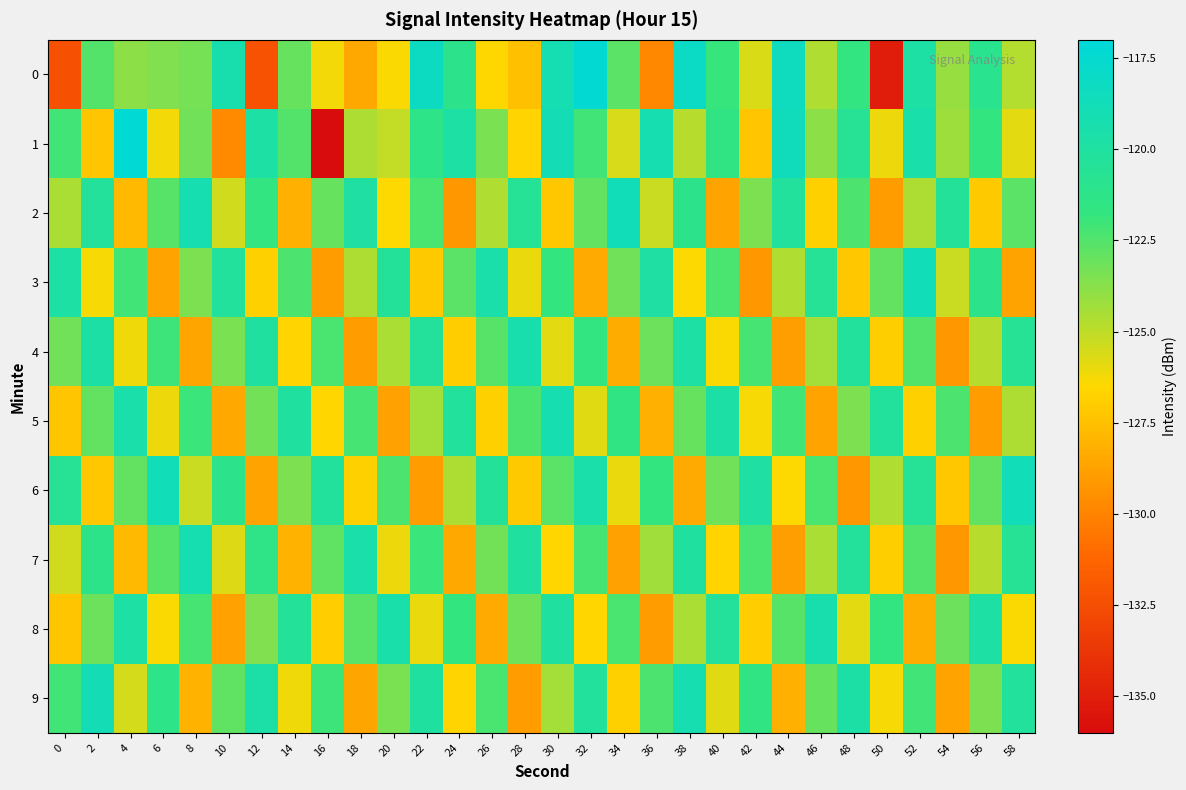

List the series in order of their peak value, highest first.

1, 0, 2, 3, 6, 9, 7, 5, 4, 8